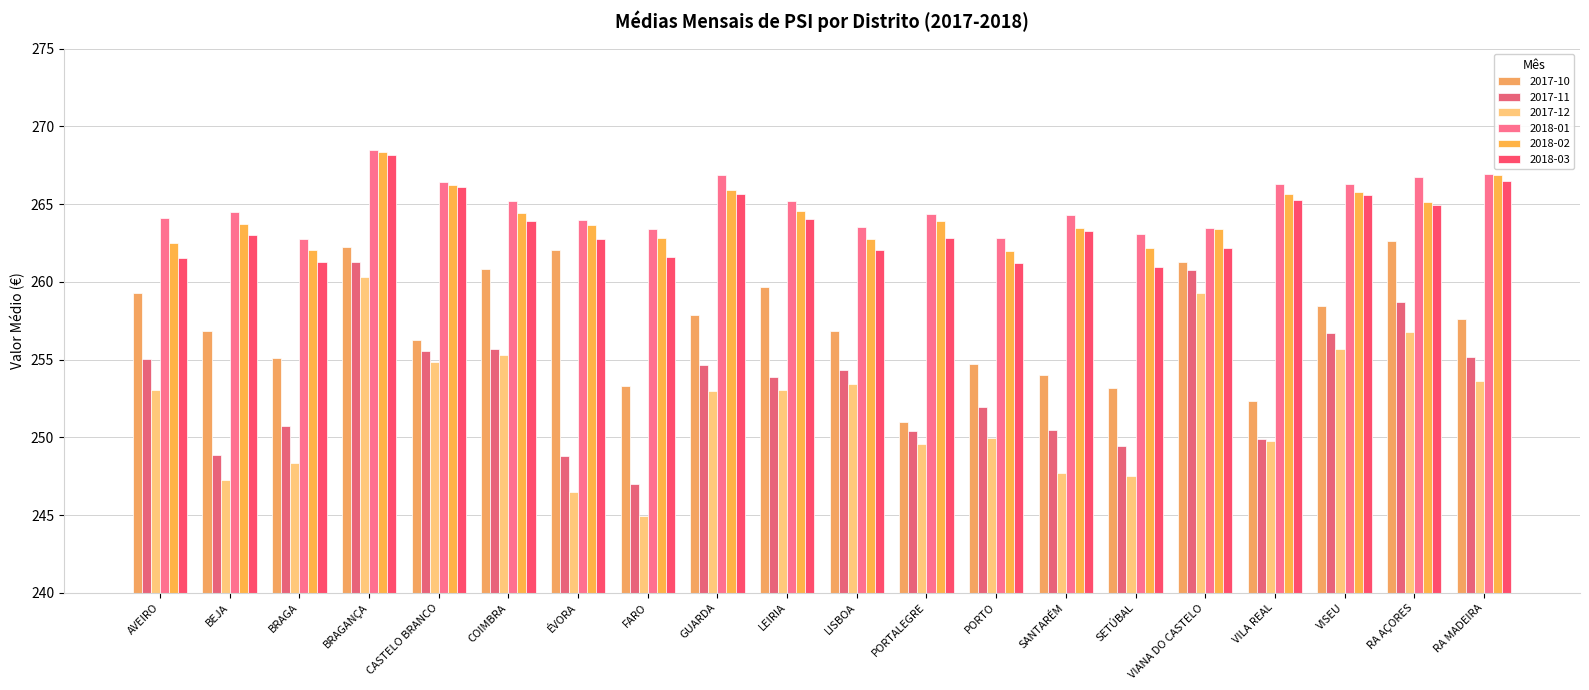

How many bars are there in each group?

6